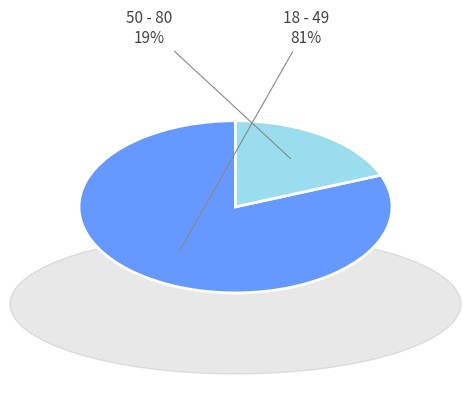

To the nearest percent, what is the difference between the largest and smallest slice percentages?

62%